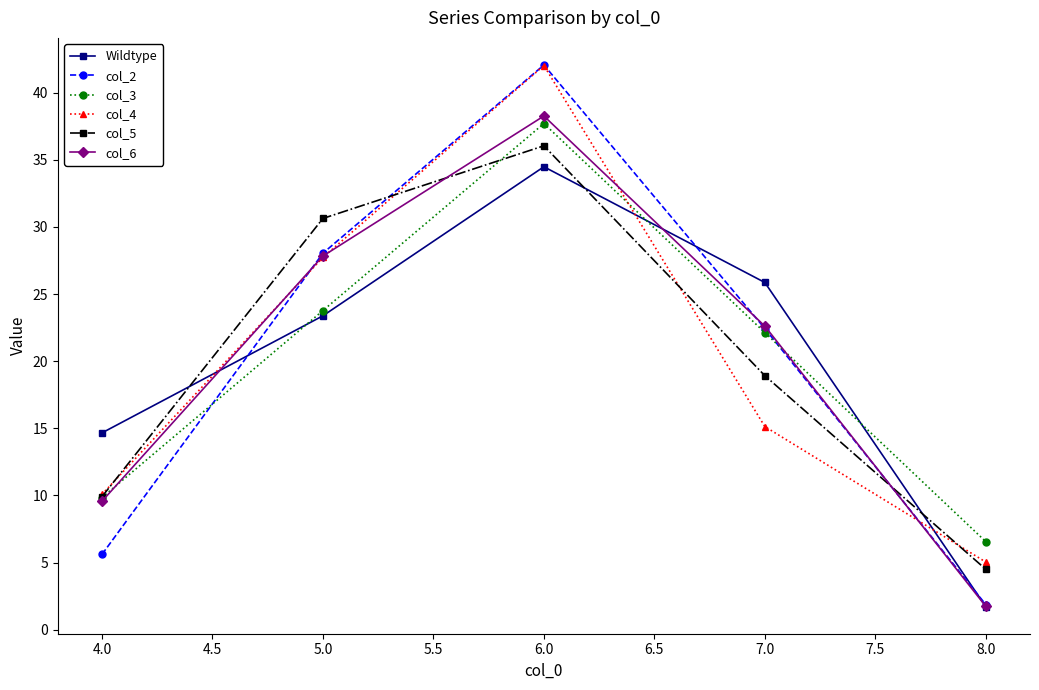

True or false: col_5 and col_2 intersect in this chart.

True